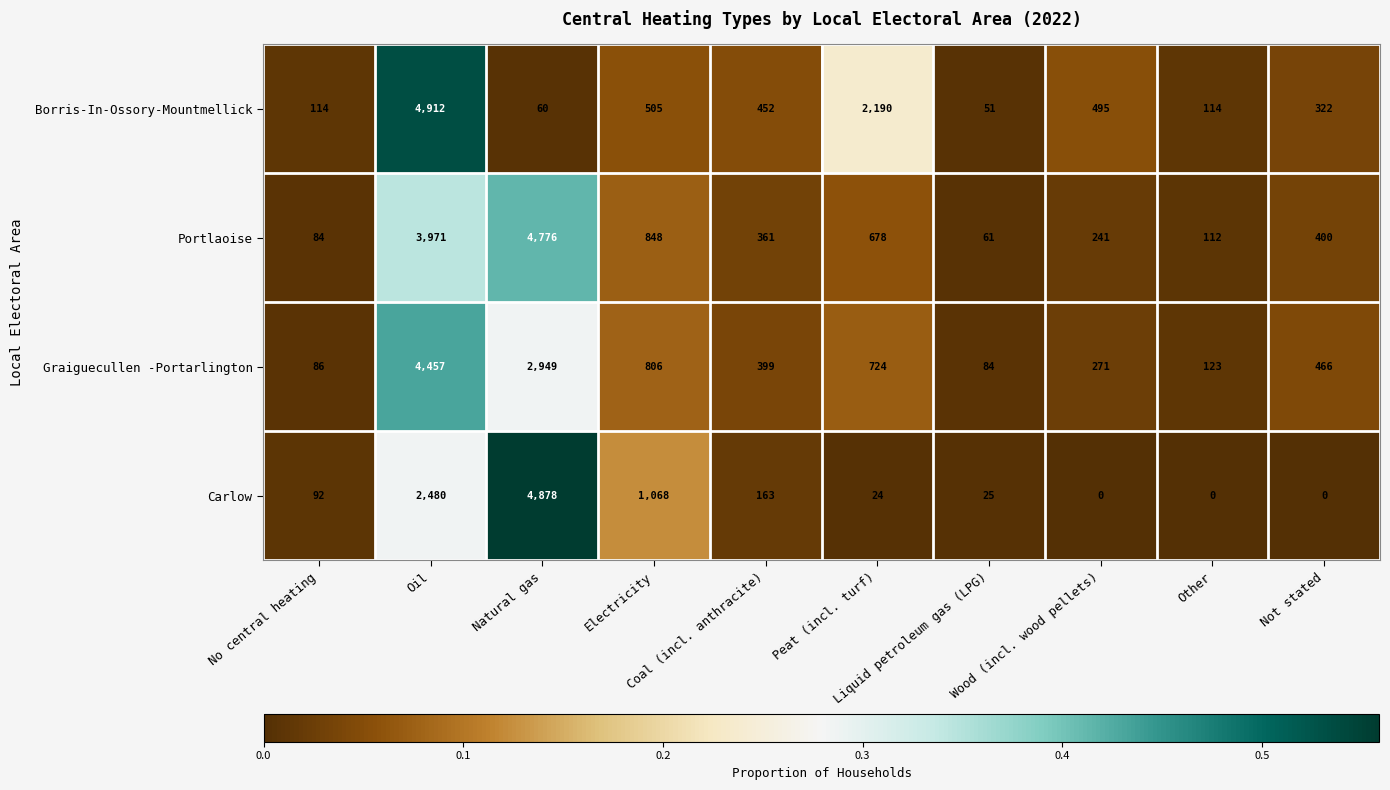

What is the difference between the maximum and minimum values in the Portlaoise series?

4715